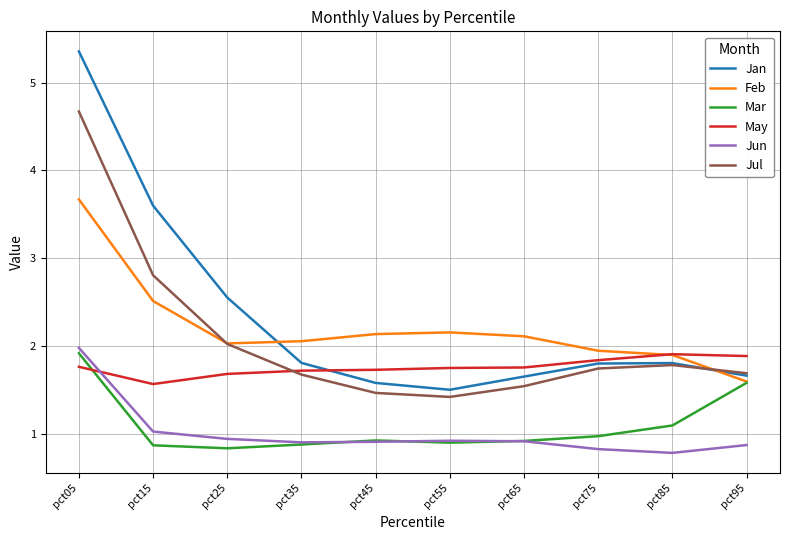

Is it true that Feb equals 2.5 at pct15?

True